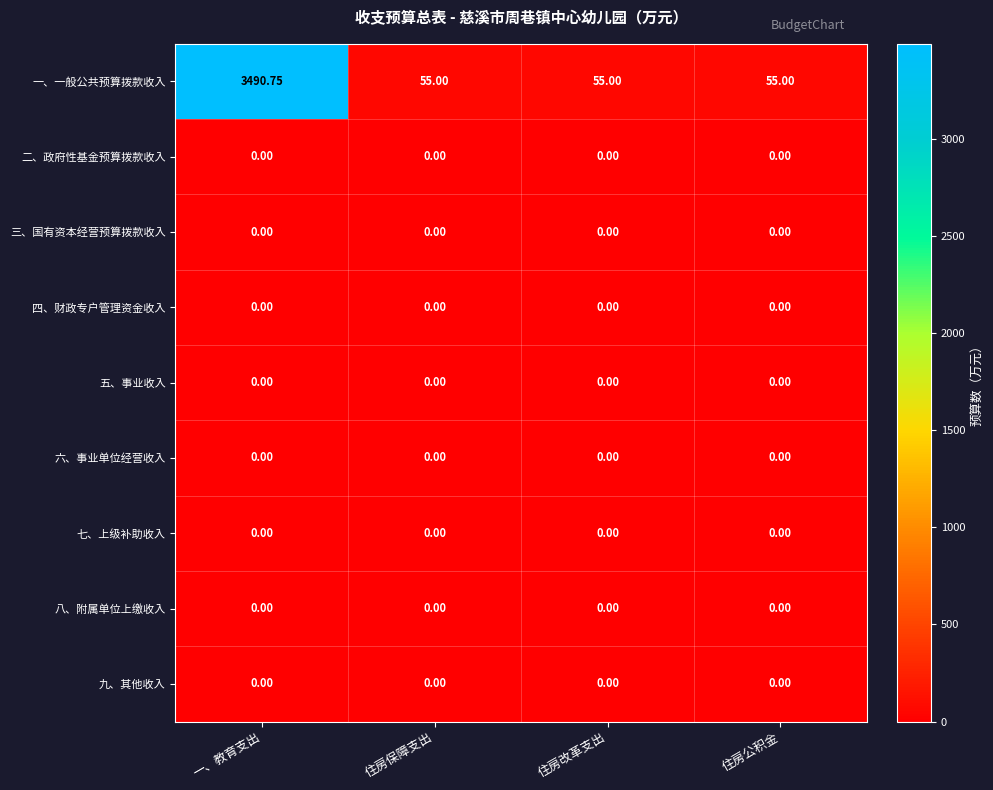

At which category does the chart reach its peak across all series?

一、教育支出